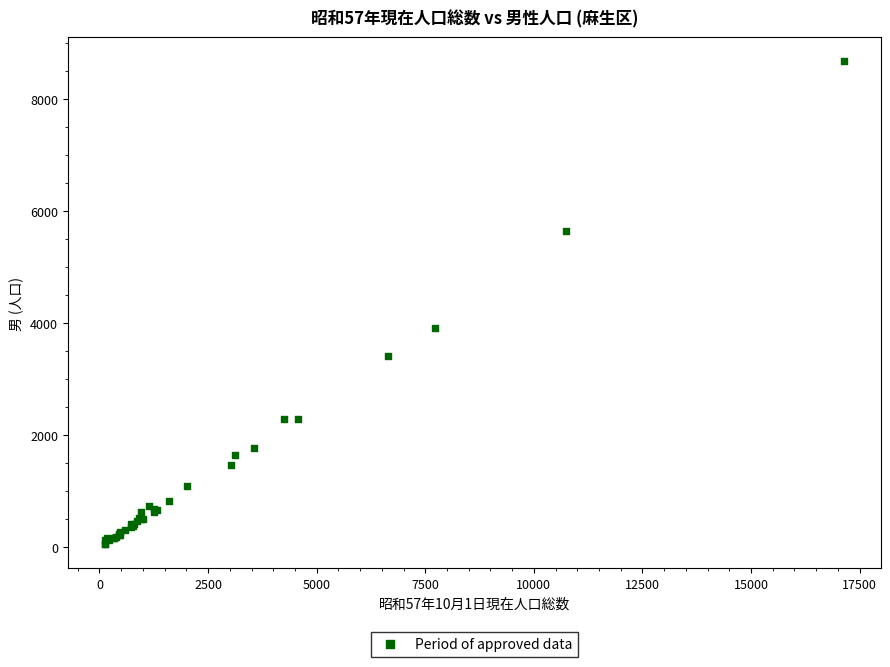

What Y value in the scatter plot is closest to 4365?

3918